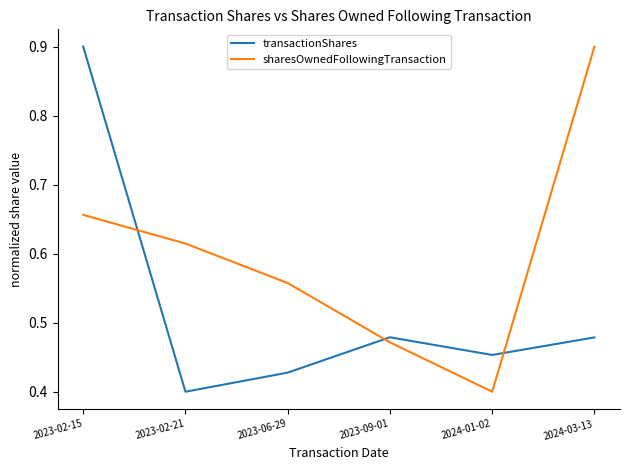

Which series has the largest total across all categories?

sharesOwnedFollowingTransaction